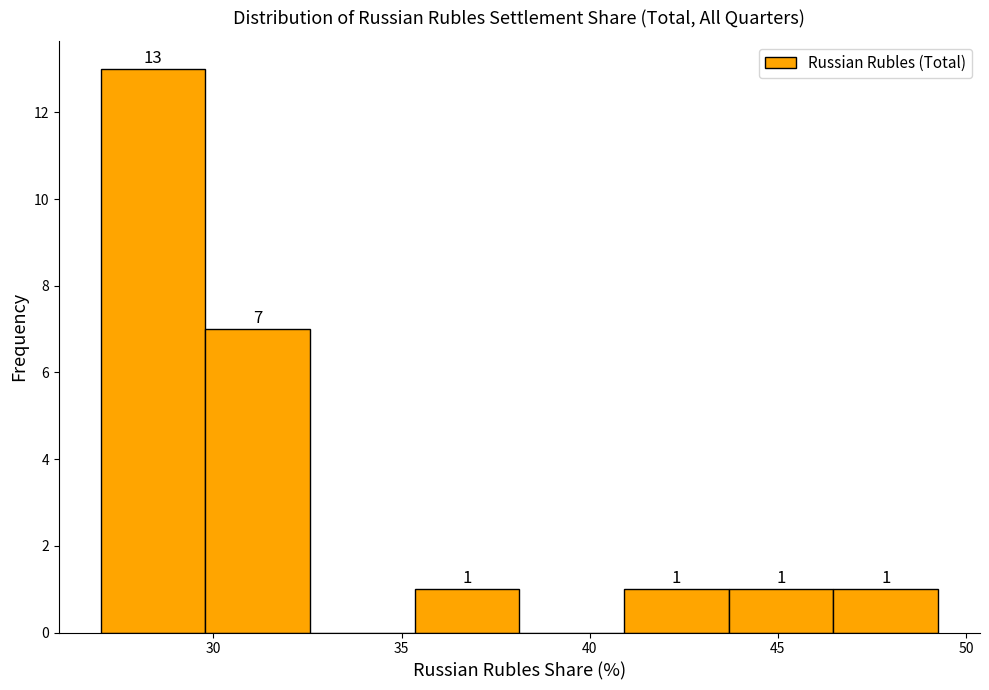

Over which range of the x-axis is the bar tallest?

27.0 to 30.0